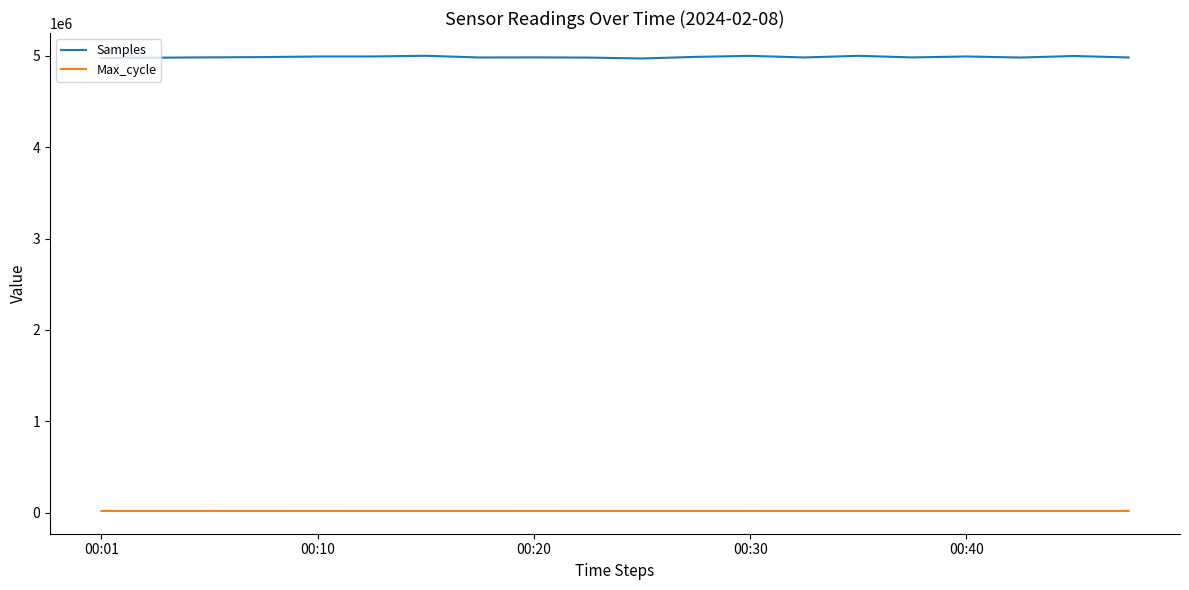

What is the maximum value for Max_cycle?

20322